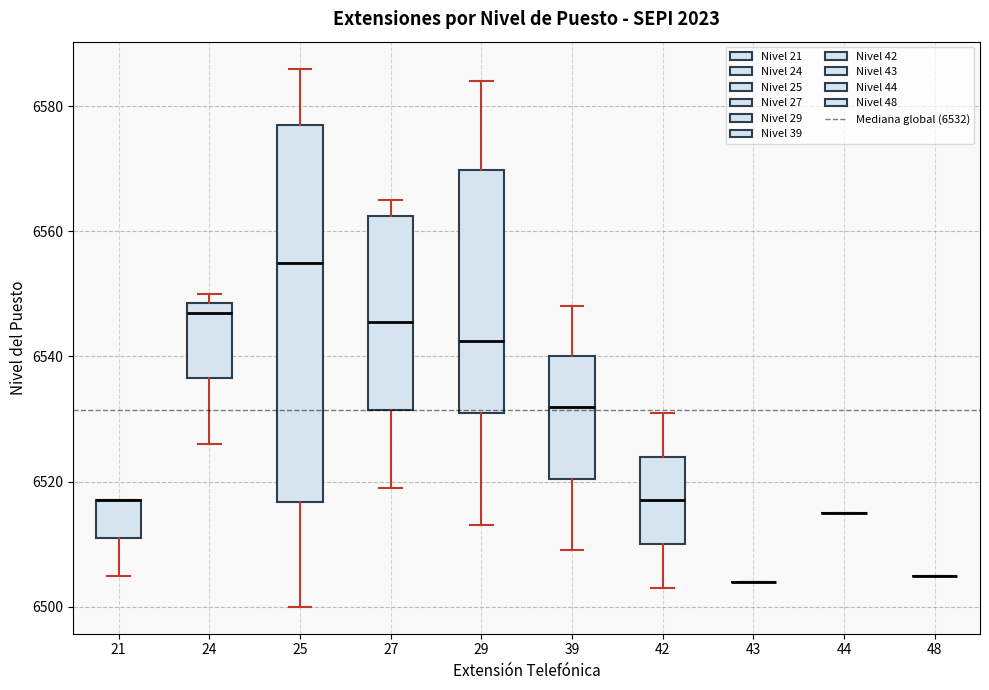

Reading left to right, transcribe this box plot: for each box, give where its median line is, the range the box spans, and where its two whiskers end, as read against the y-axis. The values are not printed on the chart, so give them approximately, as read against the axis.

21: median 6518 (drawn on the box's upper edge), box 6512 to 6518, whiskers 6506 to 6518
24: median 6548 (just below the box's upper edge), box 6536 to 6548, whiskers 6526 to 6550
25: median 6556, box 6516 to 6578, whiskers 6500 to 6586
27: median 6546, box 6532 to 6562, whiskers 6520 to 6566
29: median 6542, box 6532 to 6570, whiskers 6514 to 6584
39: median 6532, box 6520 to 6540, whiskers 6510 to 6548
42: median 6518, box 6510 to 6524, whiskers 6504 to 6532
43: box collapsed to a line at 6504, whiskers 6504 to 6504
44: box collapsed to a line at 6516, whiskers 6516 to 6516
48: box collapsed to a line at 6506, whiskers 6506 to 6506